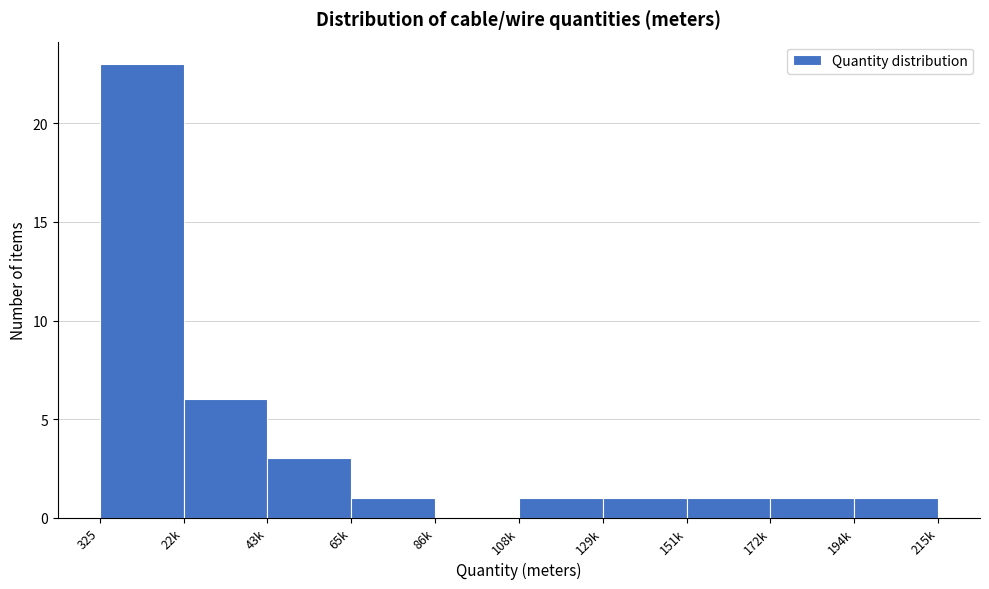

Reading left to right, what are all the values shown in this chart?

325=23	22k=6	43k=3	65k=1	86k=0	108k=1	129k=1	151k=1	172k=1	194k=1